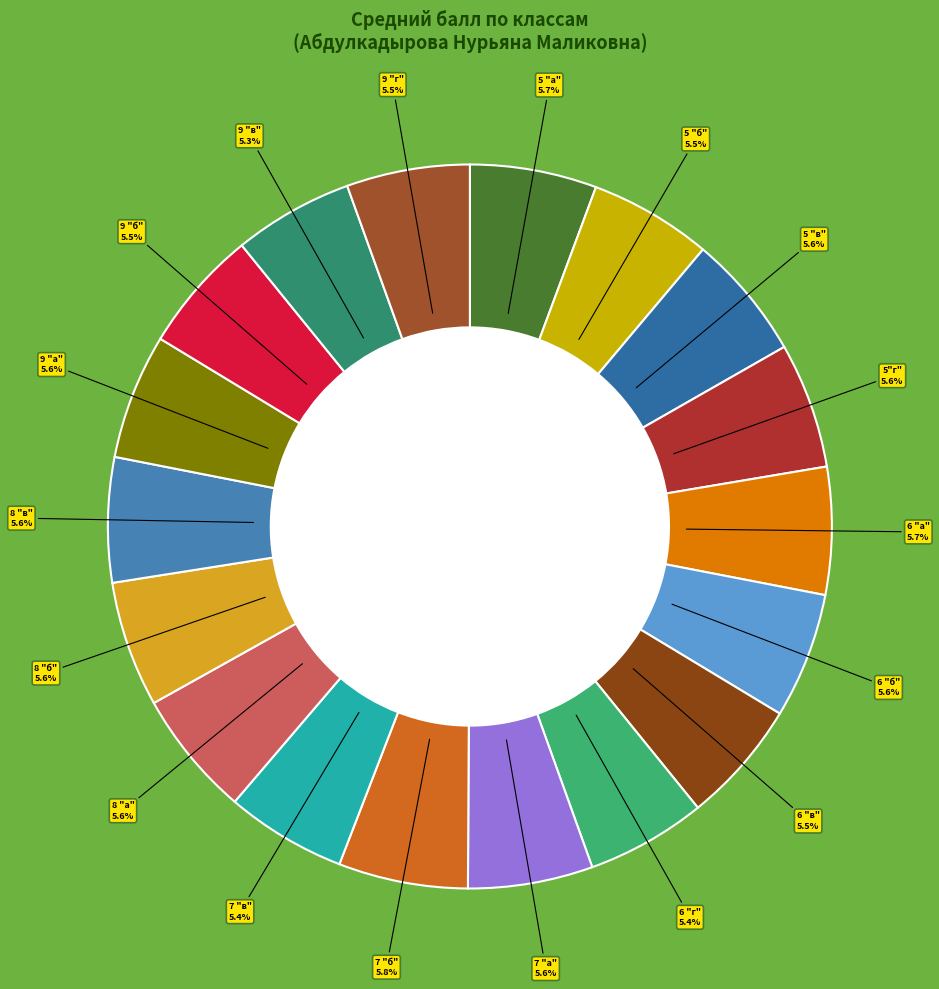

How many segments does this pie chart have?

18